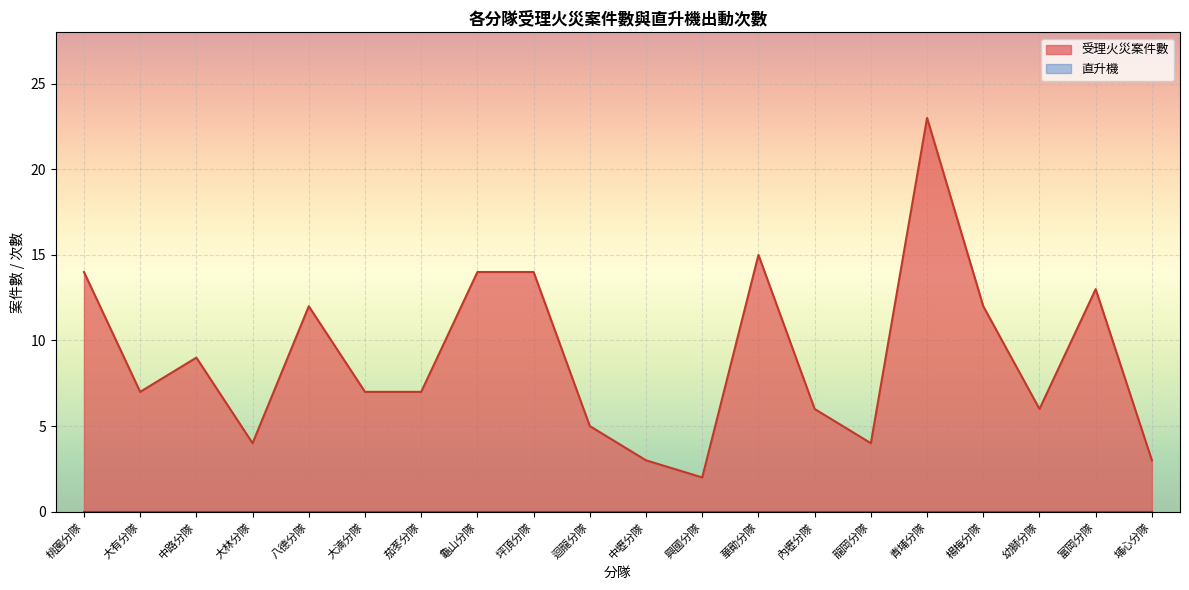

What is the value of the 10th point from the left?

5